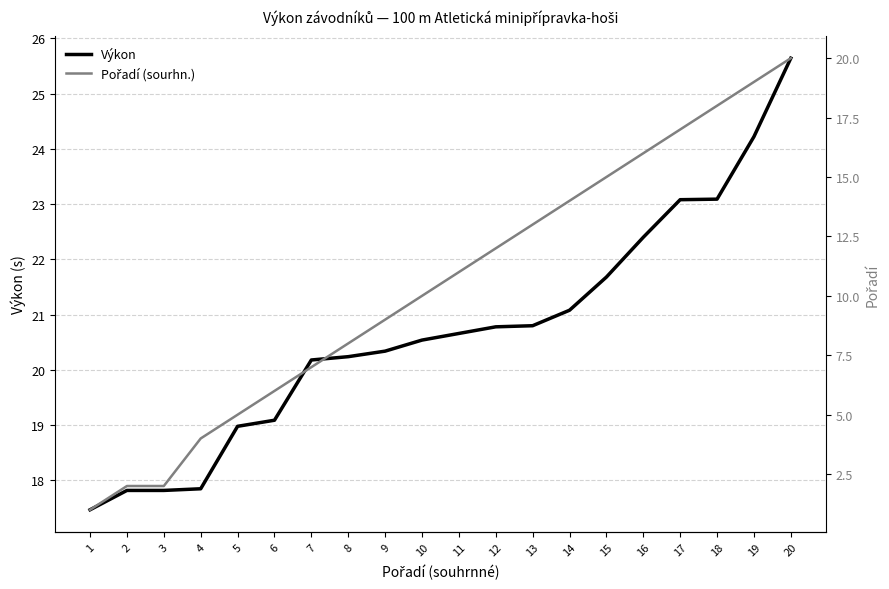

True or false: Pořadí (sourhn.) has more than 1 points higher than both neighbors.

False